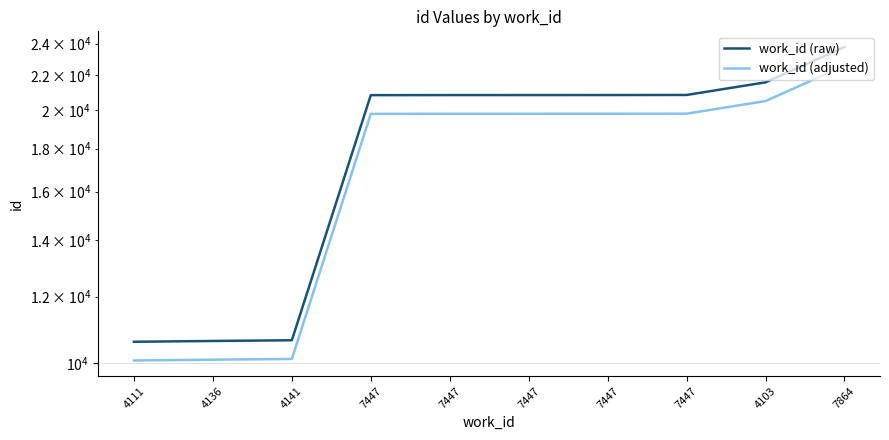

Rank the categories by work_id (raw) value from highest to lowest.

7864, 4103, 7447, 7447, 7447, 7447, 7447, 4141, 4136, 4111